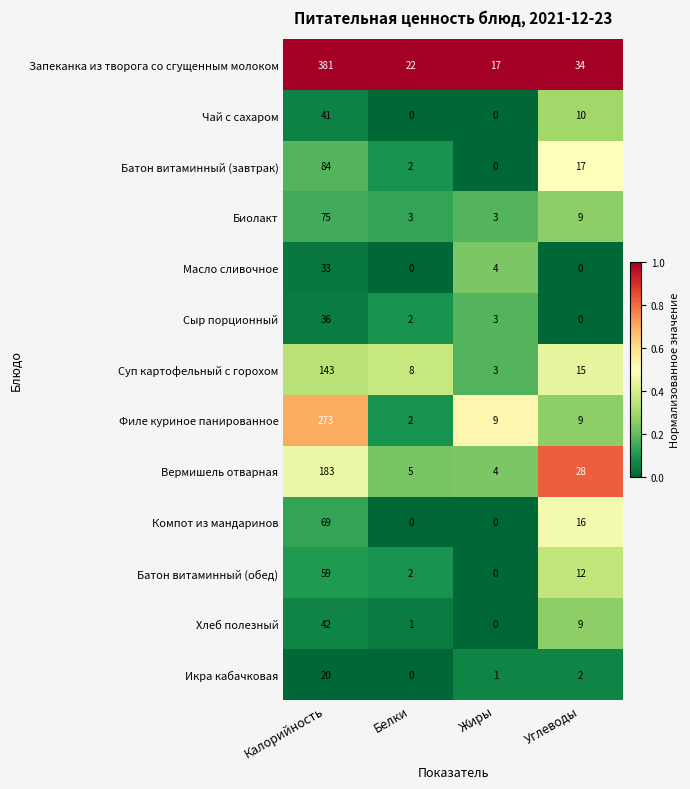

How many series are shown in this chart?

13